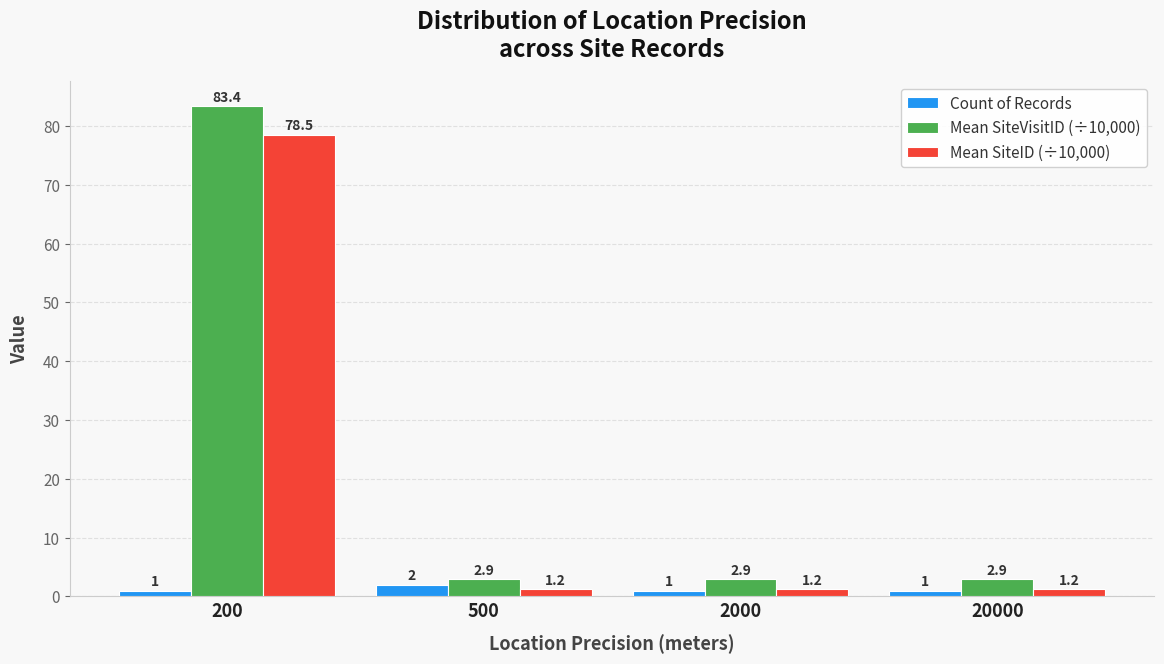

The value of Count of Records at 500 is 2.0. True or false?

True